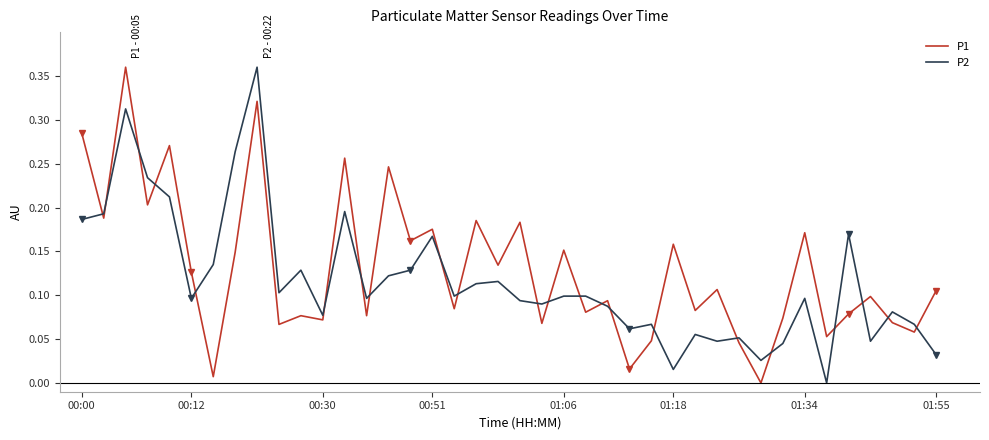

Which series ends up on top after the final intersection of P1 and P2?

P1